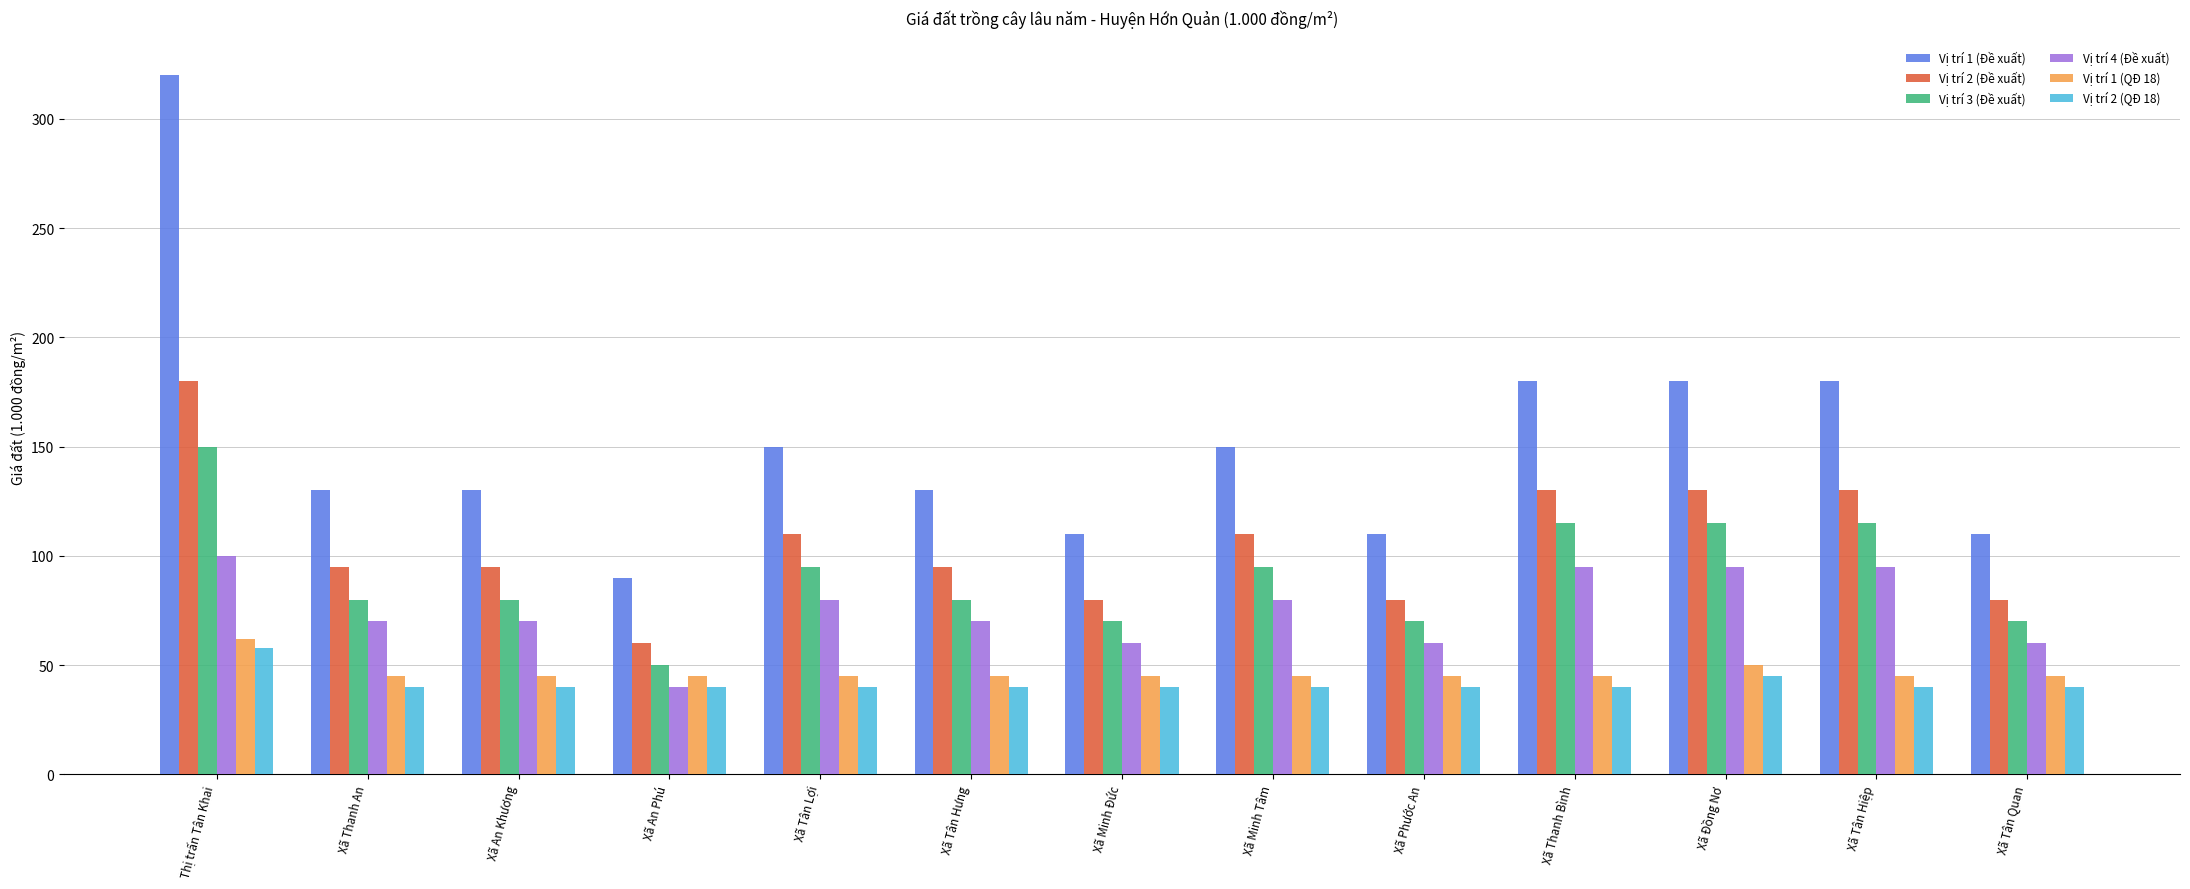

Reading left to right, what are all the values shown in this chart?

Vị trí 1 (Đề xuất): 320	130	130	90	150	130	110	150	110	180	180	180	110
Vị trí 2 (Đề xuất): 180	95	95	60	110	95	80	110	80	130	130	130	80
Vị trí 3 (Đề xuất): 150	80	80	50	95	80	70	95	70	115	115	115	70
Vị trí 4 (Đề xuất): 100	70	70	40	80	70	60	80	60	95	95	95	60
Vị trí 1 (QĐ 18): 62	45	45	45	45	45	45	45	45	45	50	45	45
Vị trí 2 (QĐ 18): 58	40	40	40	40	40	40	40	40	40	45	40	40